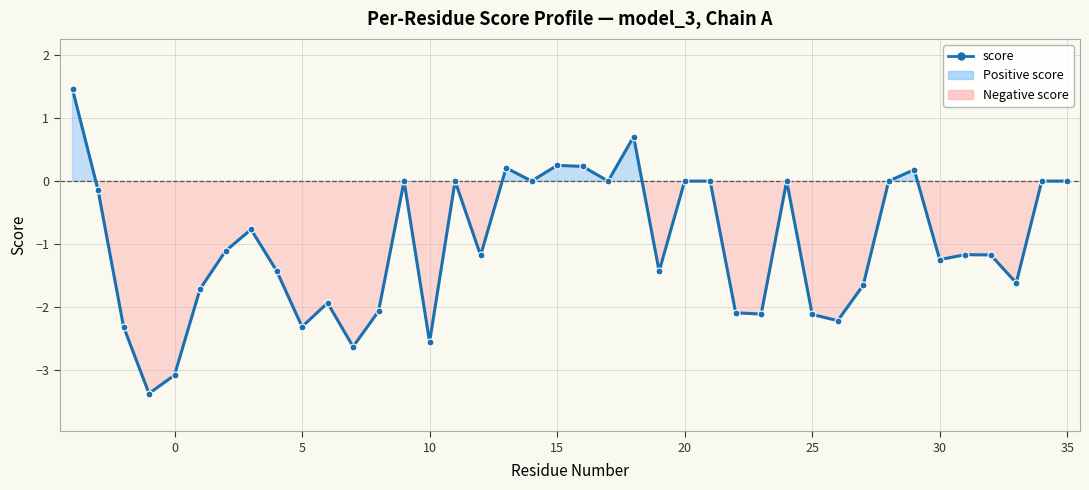

What is the difference between the maximum and minimum values?

4.8